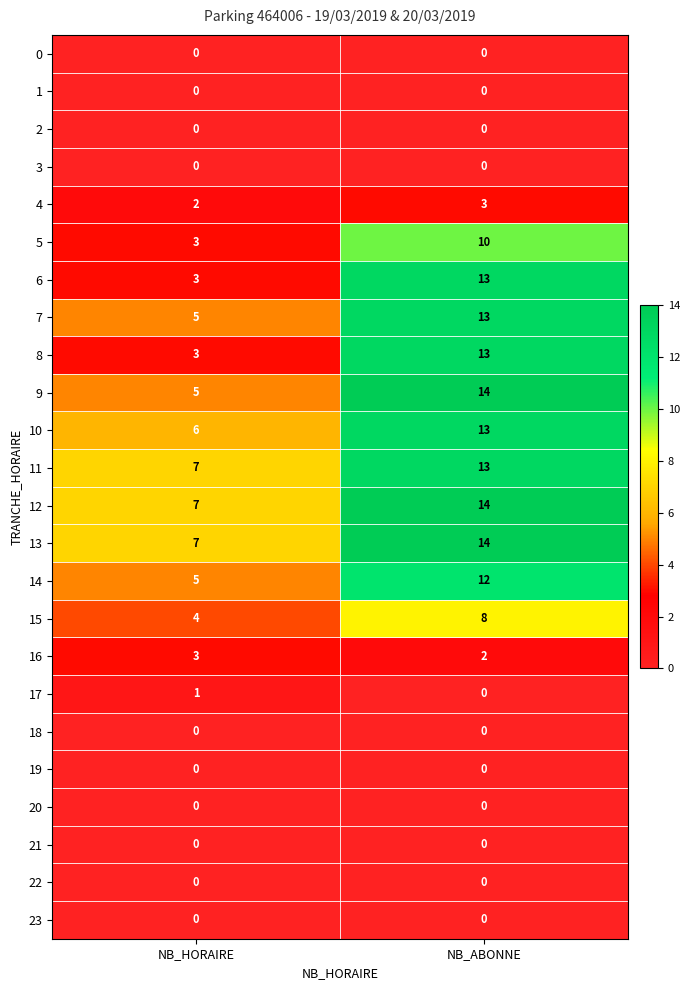

True or false: 13 has a value of 9 at NB_HORAIRE.

False